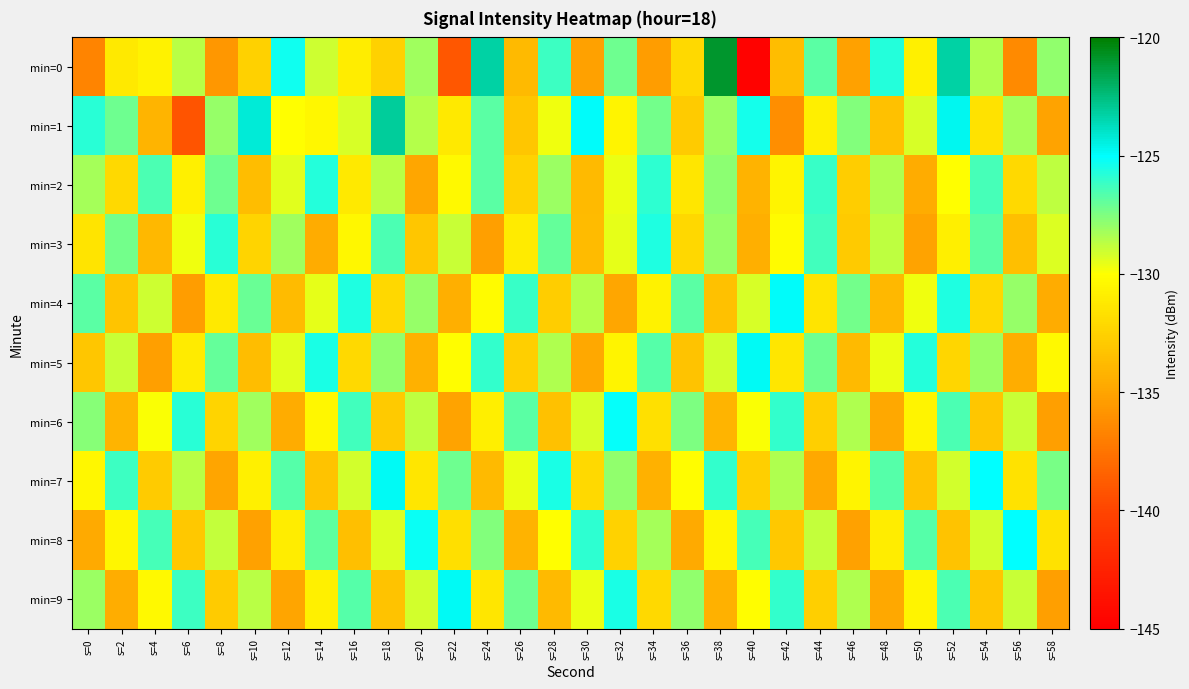

Which series has the widest spread of values?

min=0